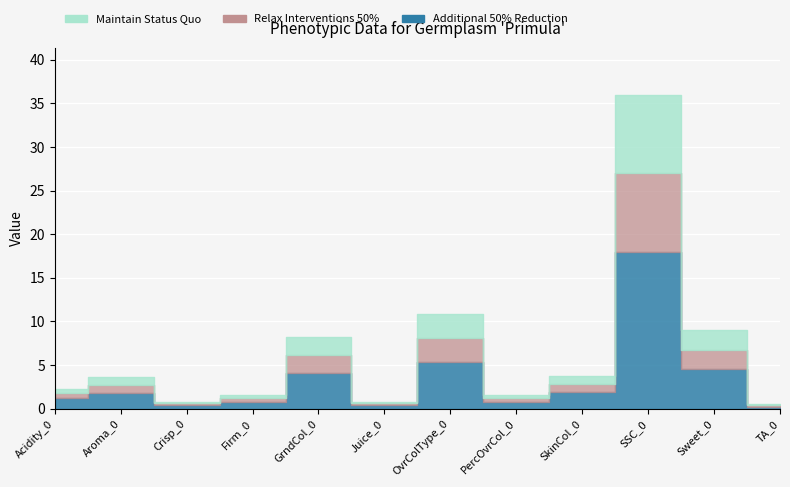

What position from the left is Sweet_0?

11